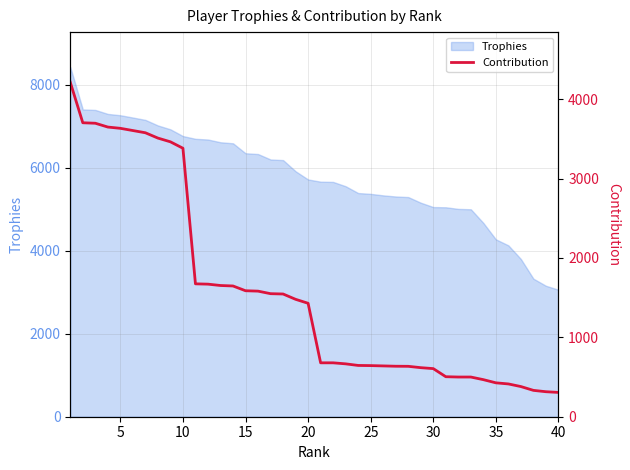

What is the sum of all values?

62842